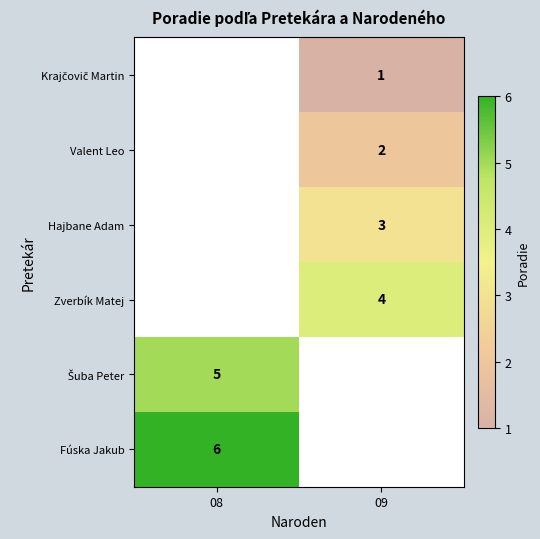

True or false: Zverbík Matej has a value of 4 at 09.

True